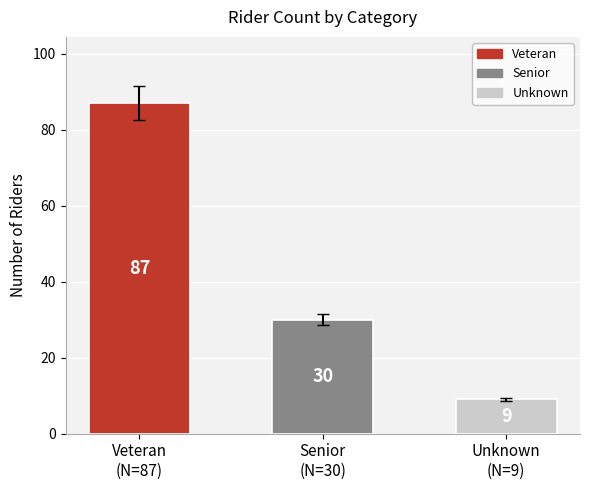

How many bars are there in total?

3